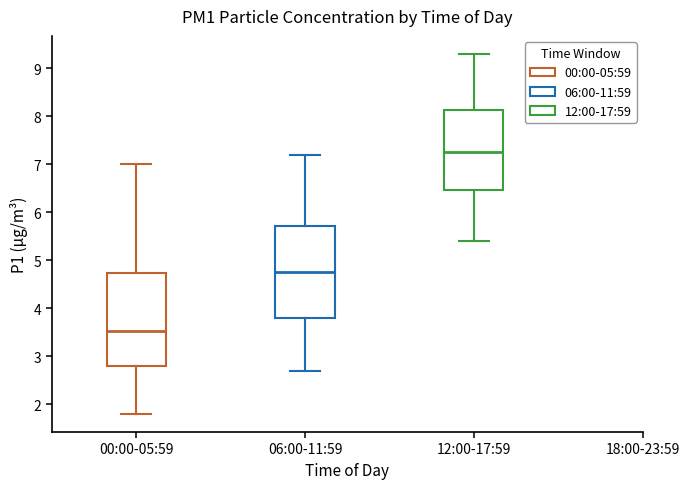

Reading left to right, read every box against the y-axis: the position of its median line, the range the box covers, and the ends of its whiskers. The values are not printed on the chart, so give them approximately, as read against the axis.

00:00-05:59: median 3.5, box 2.8 to 4.7, whiskers 1.8 to 7.0
06:00-11:59: median 4.8, box 3.8 to 5.7, whiskers 2.7 to 7.2
12:00-17:59: median 7.3, box 6.5 to 8.1, whiskers 5.4 to 9.3